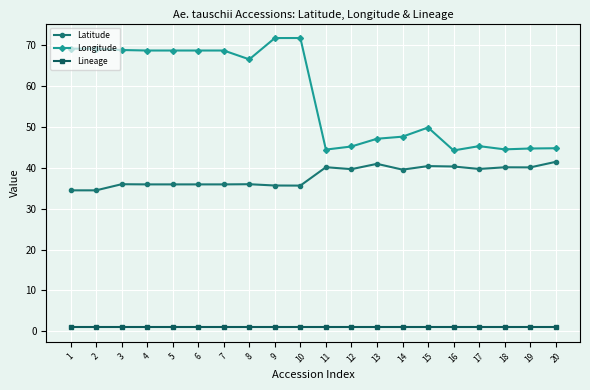

Is it true that Lineage equals 1.0 at 2?

True